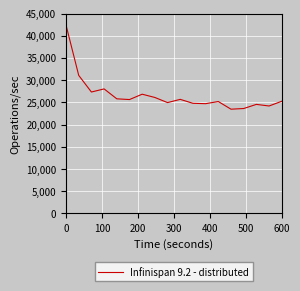

What is the smallest value displayed?

23469.4